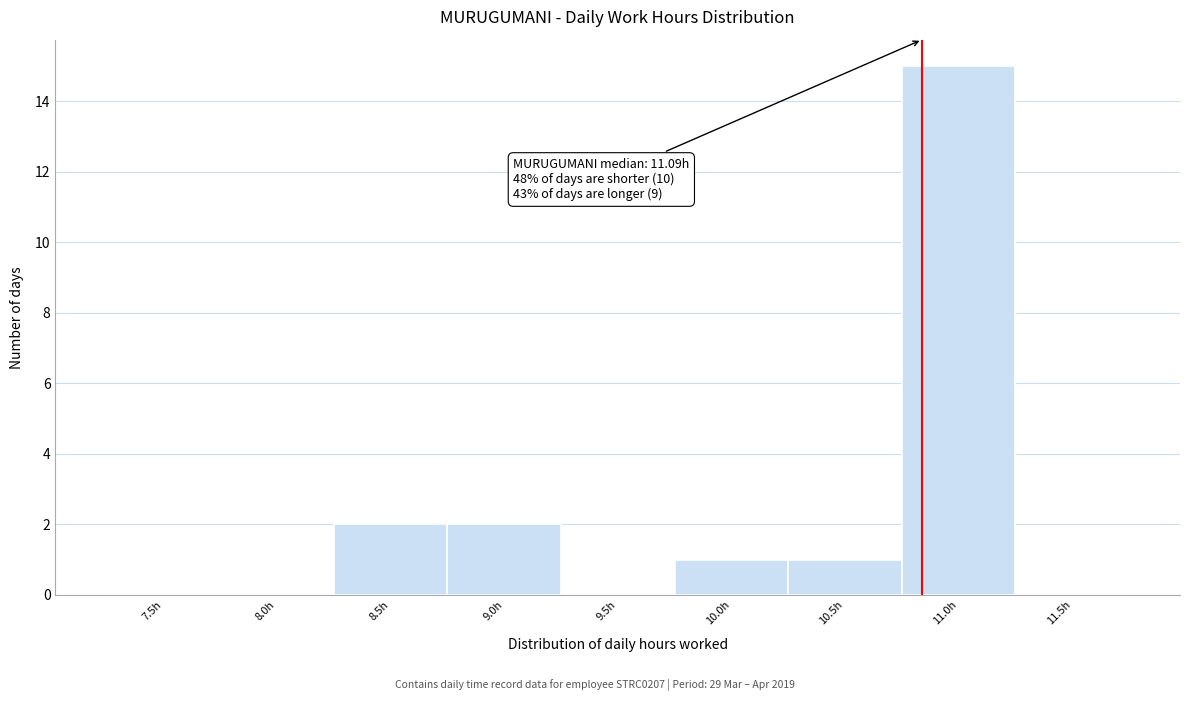

Reading left to right, extract all data points from this chart.

7.5h=0	8.0h=0	8.5h=2	9.0h=2	9.5h=0	10.0h=1	10.5h=1	11.0h=15	11.5h=0